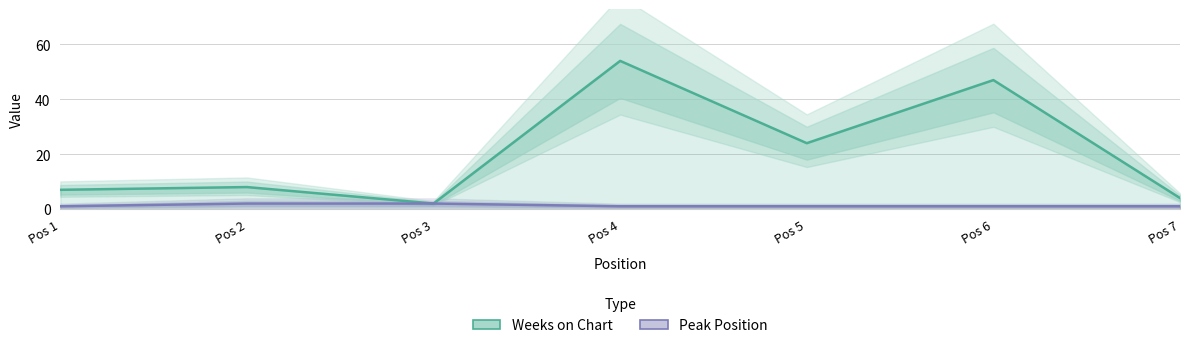

Rank the categories by Weeks on Chart value from highest to lowest.

Pos 4, Pos 6, Pos 5, Pos 2, Pos 1, Pos 7, Pos 3